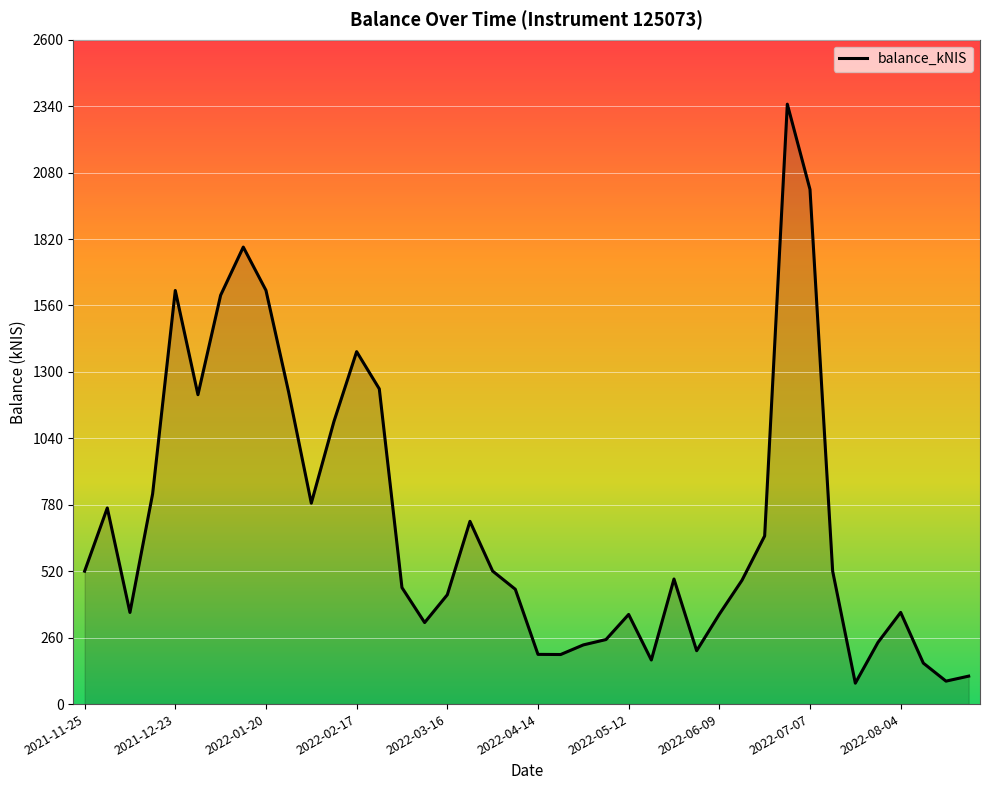

What is the greatest value displayed?

2347.8